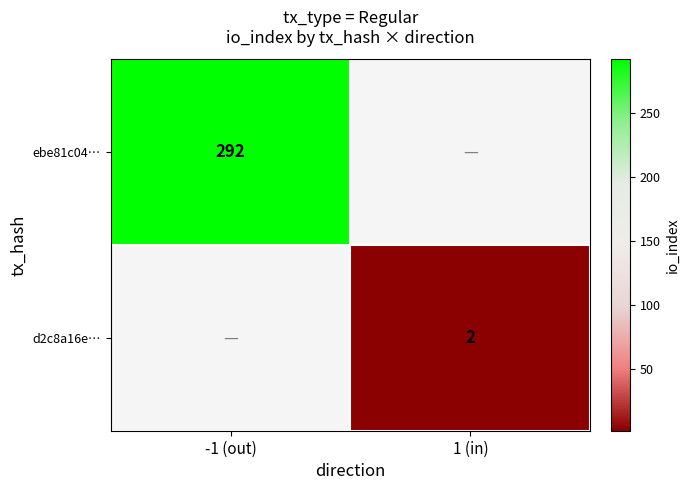

How many data points does each series have?

2